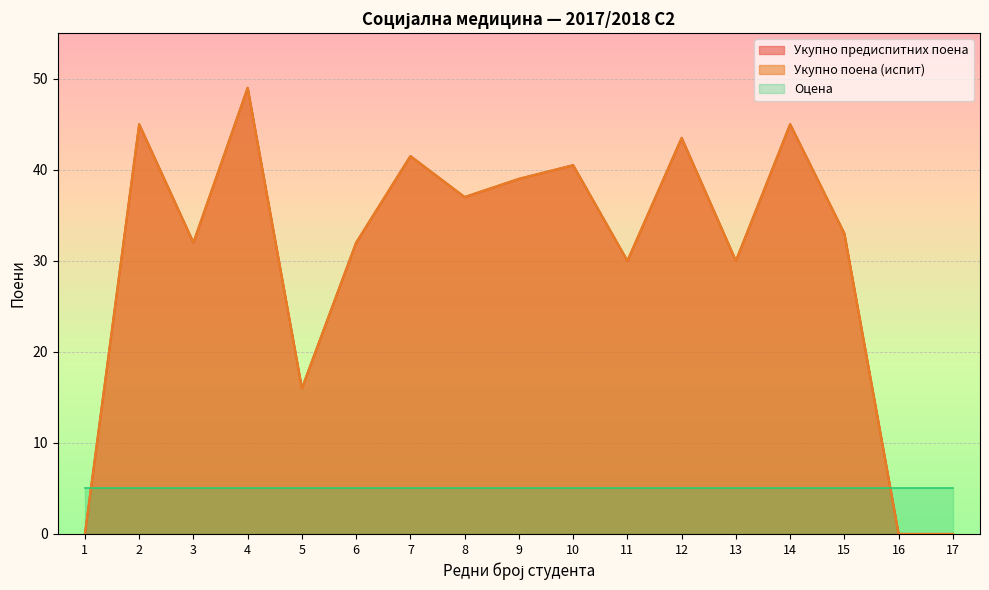

How many lines are shown in the chart?

3